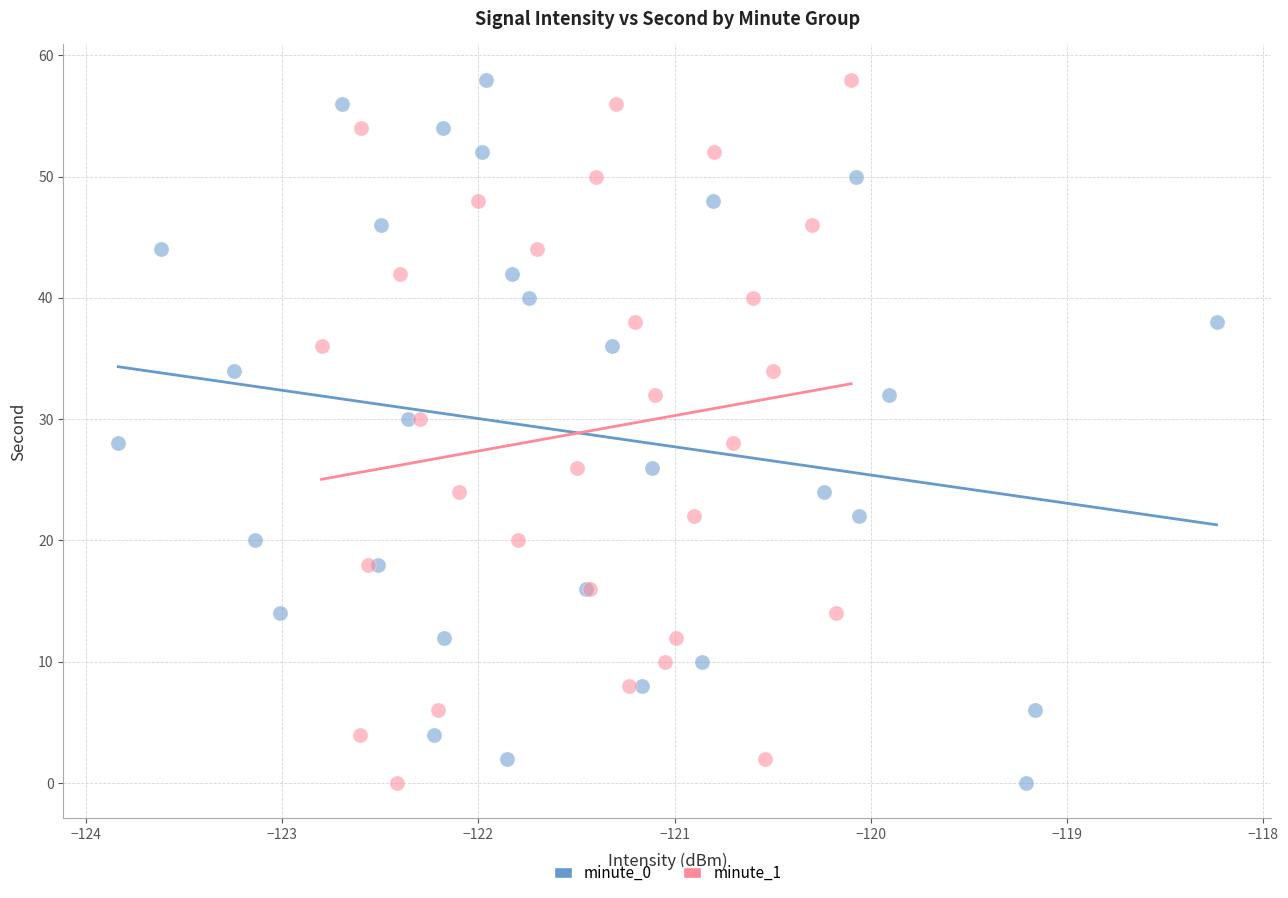

What are all the series names shown in the legend?

minute_0, minute_1